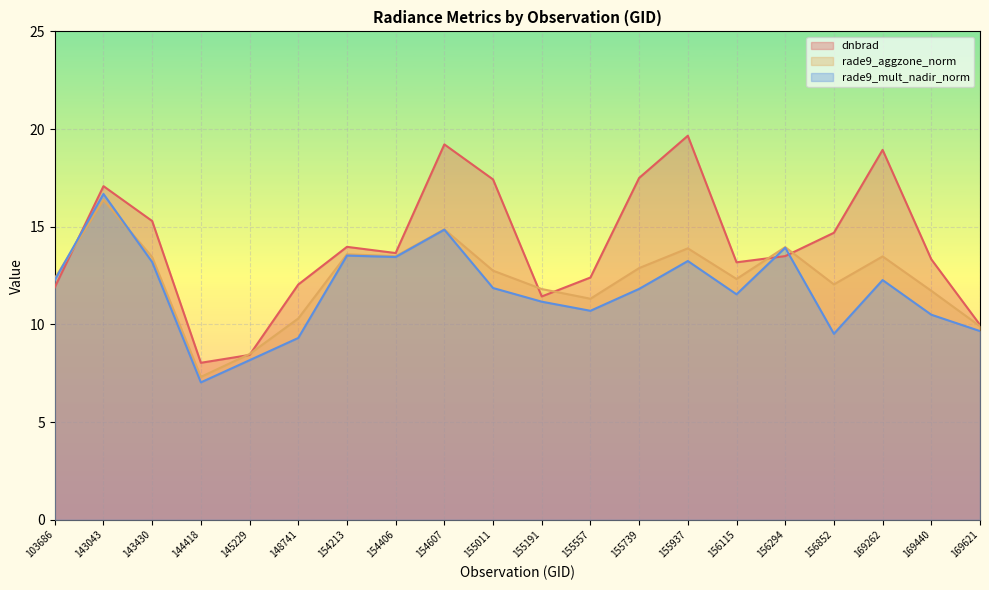

What is the difference between the maximum and minimum values in the dnbrad series?

11.6